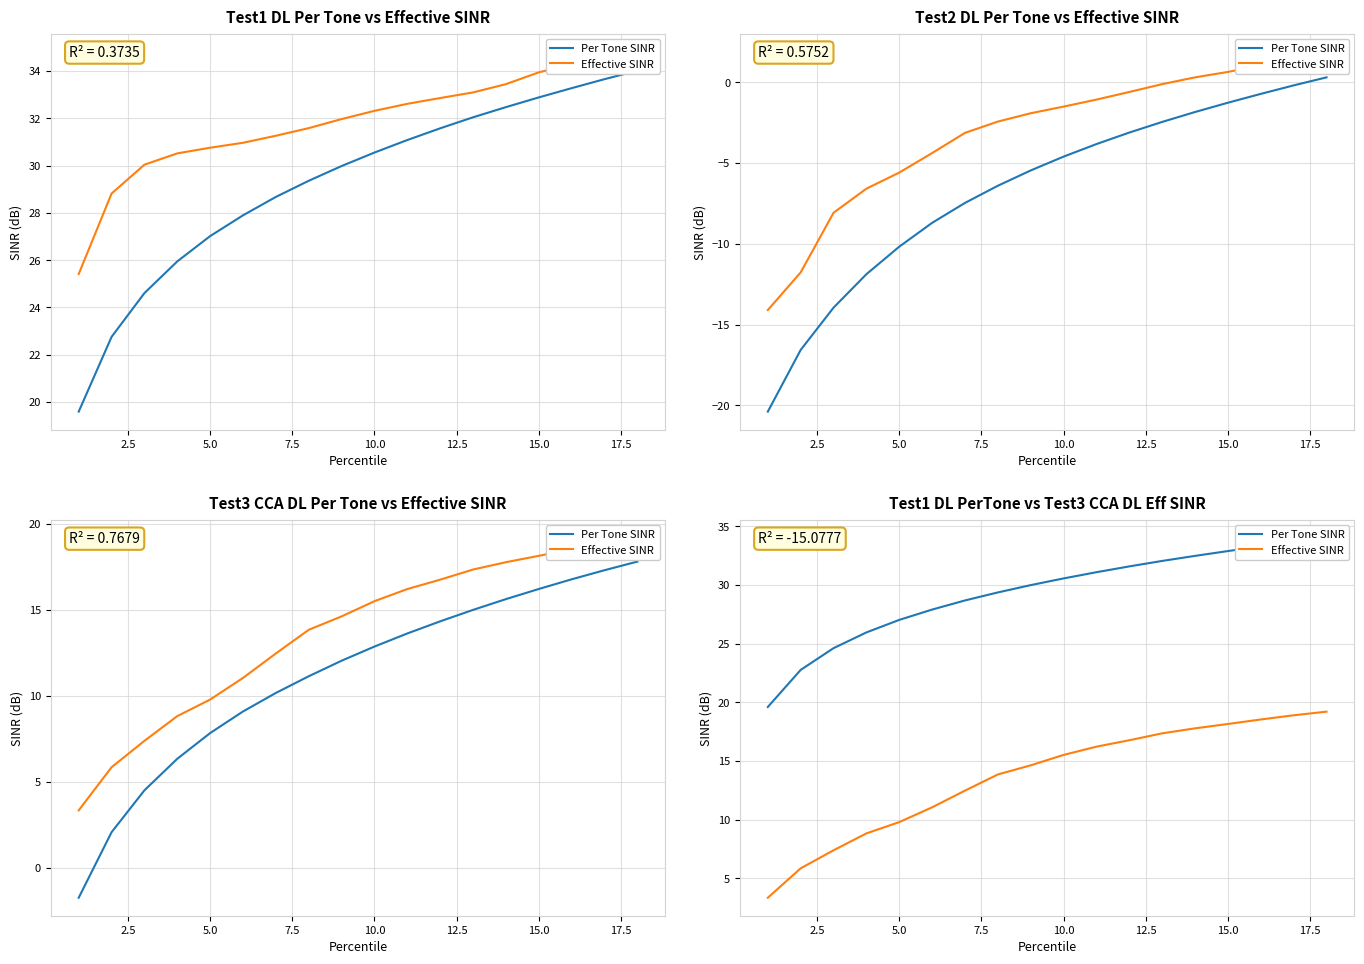

The value of Per Tone SINR at 16 is 52.7. True or false?

False